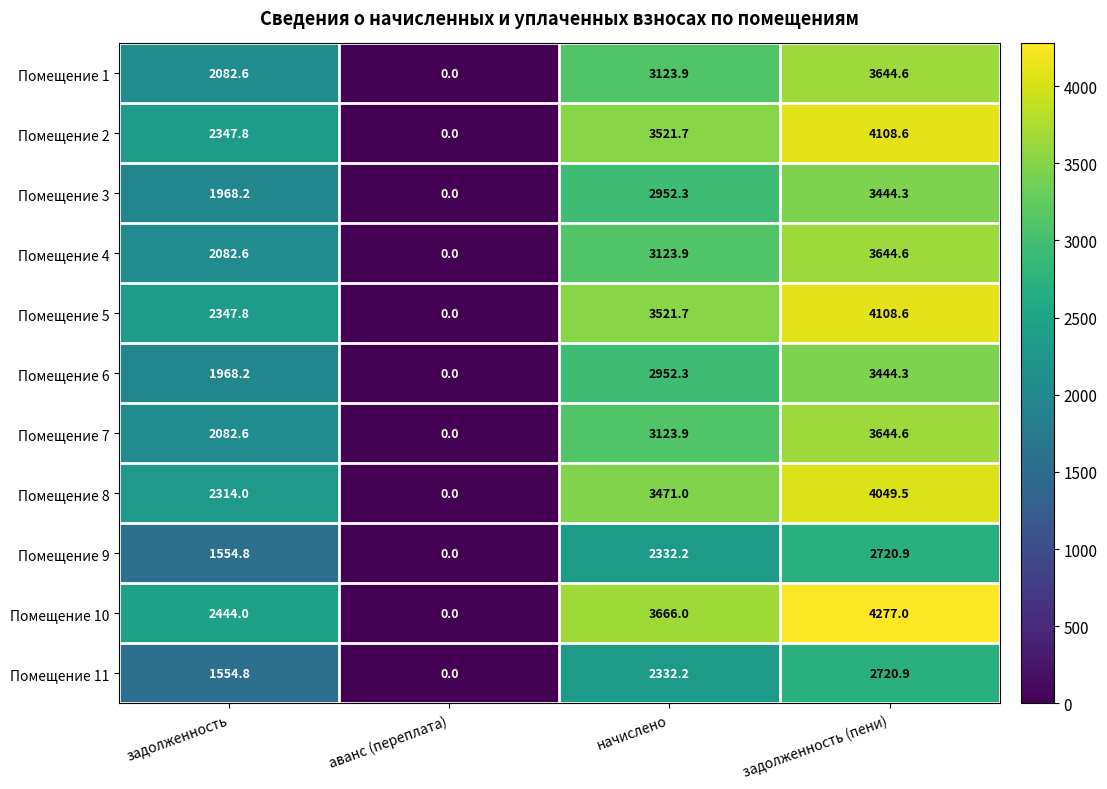

At which label does Помещение 7 reach its minimum?

аванс (переплата)